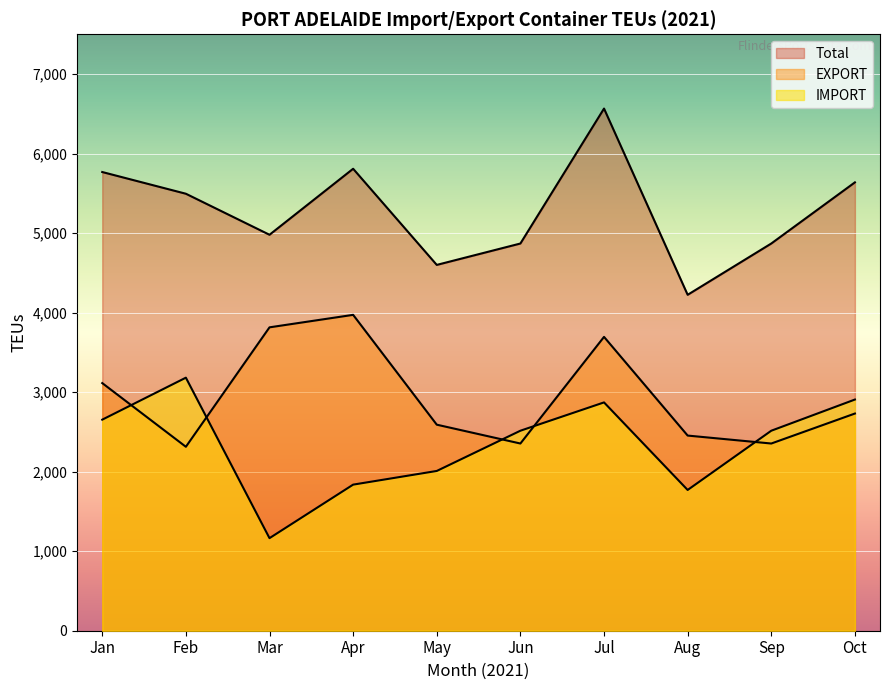

Which category has the lowest value in the EXPORT series?

Feb